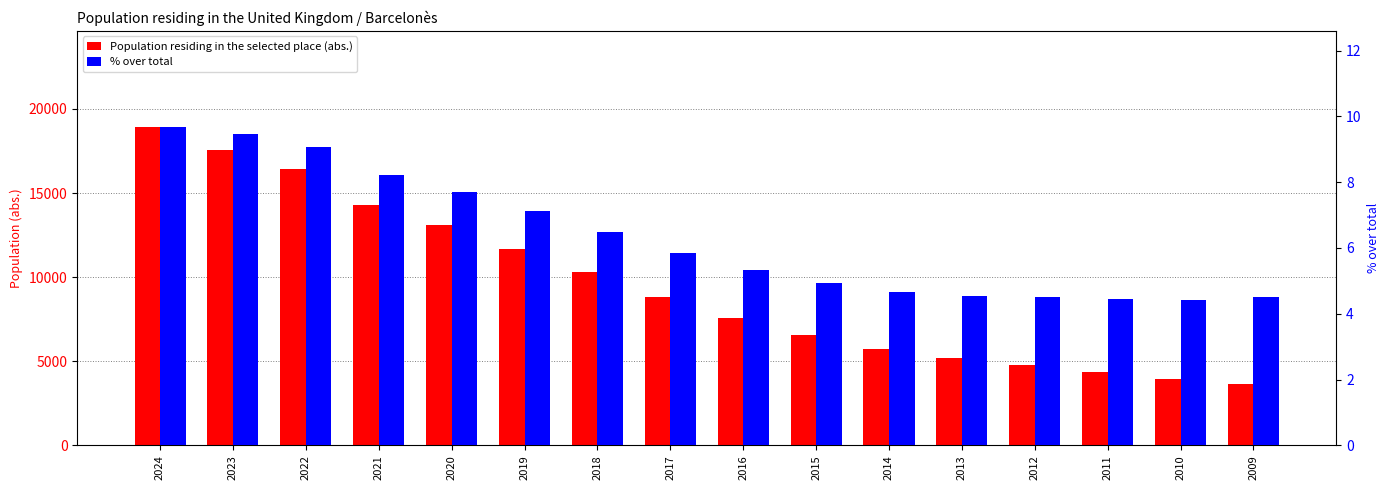

How many bars are there in each group?

2